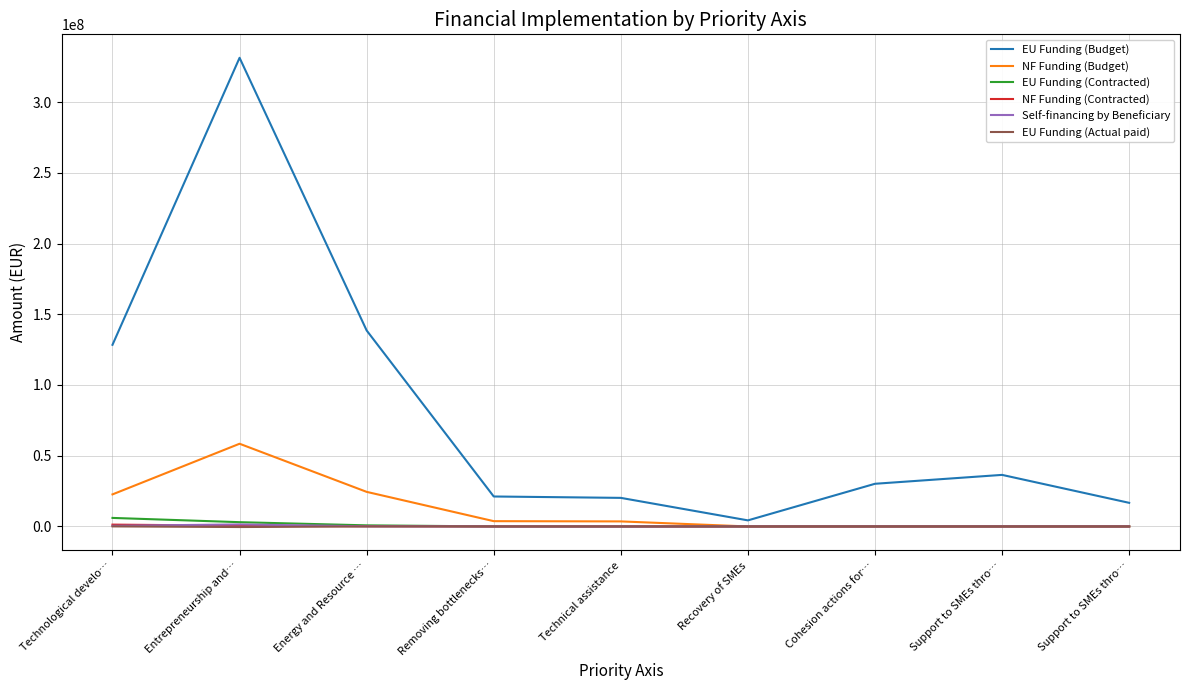

Reading right to left, list all the values displayed in this chart.

EU Funding (Budget): Support to SMEs thro…=16697025.0	Support to SMEs thro…=36452857.0	Cohesion actions for…=30166715.0	Recovery of SMEs=4296724.4	Technical assistance=20201712.5	Removing bottlenecks…=21179881.8	Energy and Resource …=138548869.0	Entrepreneurship and…=331320174.0	Technological develo…=128410981.7
NF Funding (Budget): Support to SMEs thro…=0.0	Support to SMEs thro…=0.0	Cohesion actions for…=0.0	Recovery of SMEs=0.0	Technical assistance=3565007.8	Removing bottlenecks…=3737626.0	Energy and Resource …=24449800.6	Entrepreneurship and…=58468265.8	Technological develo…=22660762.0
EU Funding (Contracted): Support to SMEs thro…=0.0	Support to SMEs thro…=0.0	Cohesion actions for…=0.0	Recovery of SMEs=0.0	Technical assistance=0.0	Removing bottlenecks…=23181.7	Energy and Resource …=774368.2	Entrepreneurship and…=3022052.2	Technological develo…=6032617.8
NF Funding (Contracted): Support to SMEs thro…=0.0	Support to SMEs thro…=0.0	Cohesion actions for…=0.0	Recovery of SMEs=0.0	Technical assistance=0.0	Removing bottlenecks…=4090.9	Energy and Resource …=178759.6	Entrepreneurship and…=519679.0	Technological develo…=1295646.4
Self-financing by Beneficiary: Support to SMEs thro…=0.0	Support to SMEs thro…=0.0	Cohesion actions for…=0.0	Recovery of SMEs=0.0	Technical assistance=0.0	Removing bottlenecks…=255.7	Energy and Resource …=115819.4	Entrepreneurship and…=1428775.0	Technological develo…=453048.7
EU Funding (Actual paid): Support to SMEs thro…=0.0	Support to SMEs thro…=0.0	Cohesion actions for…=0.0	Recovery of SMEs=0.0	Technical assistance=0.0	Removing bottlenecks…=7346.4	Energy and Resource …=0.0	Entrepreneurship and…=-412215.5	Technological develo…=41611.4